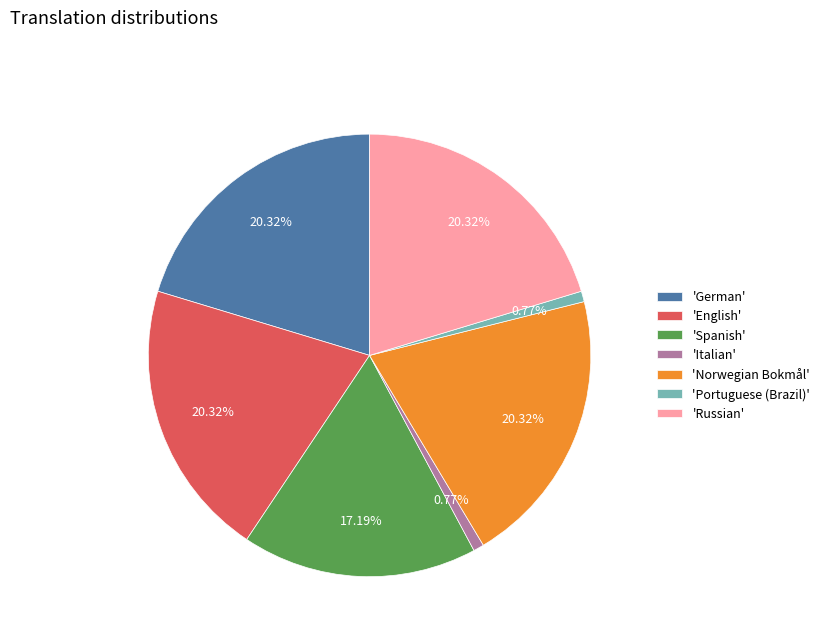

Is there a majority slice in this chart?

No